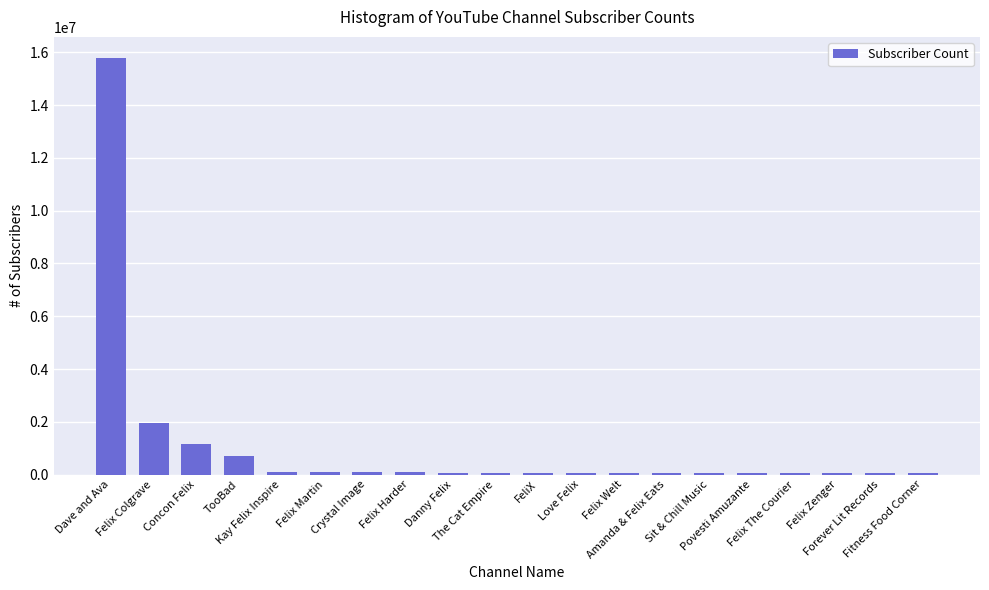

What is the greatest value displayed?

15800000